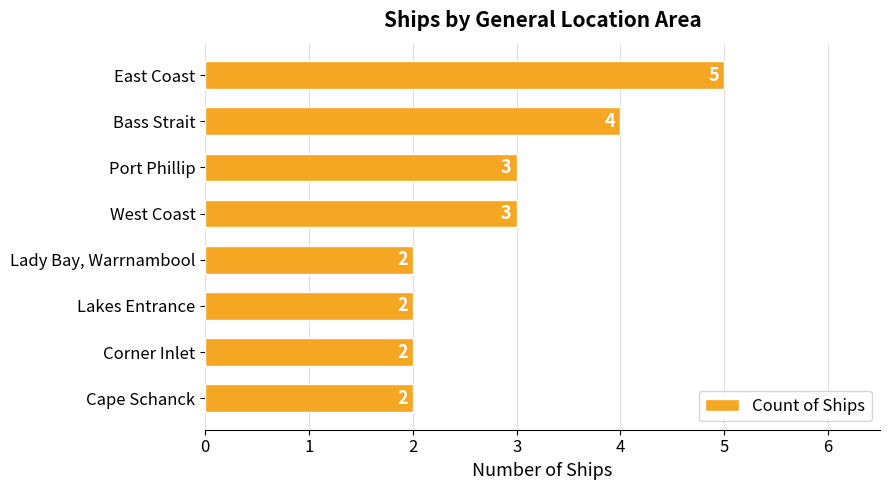

Which has a higher value, Port Phillip or Corner Inlet?

Port Phillip